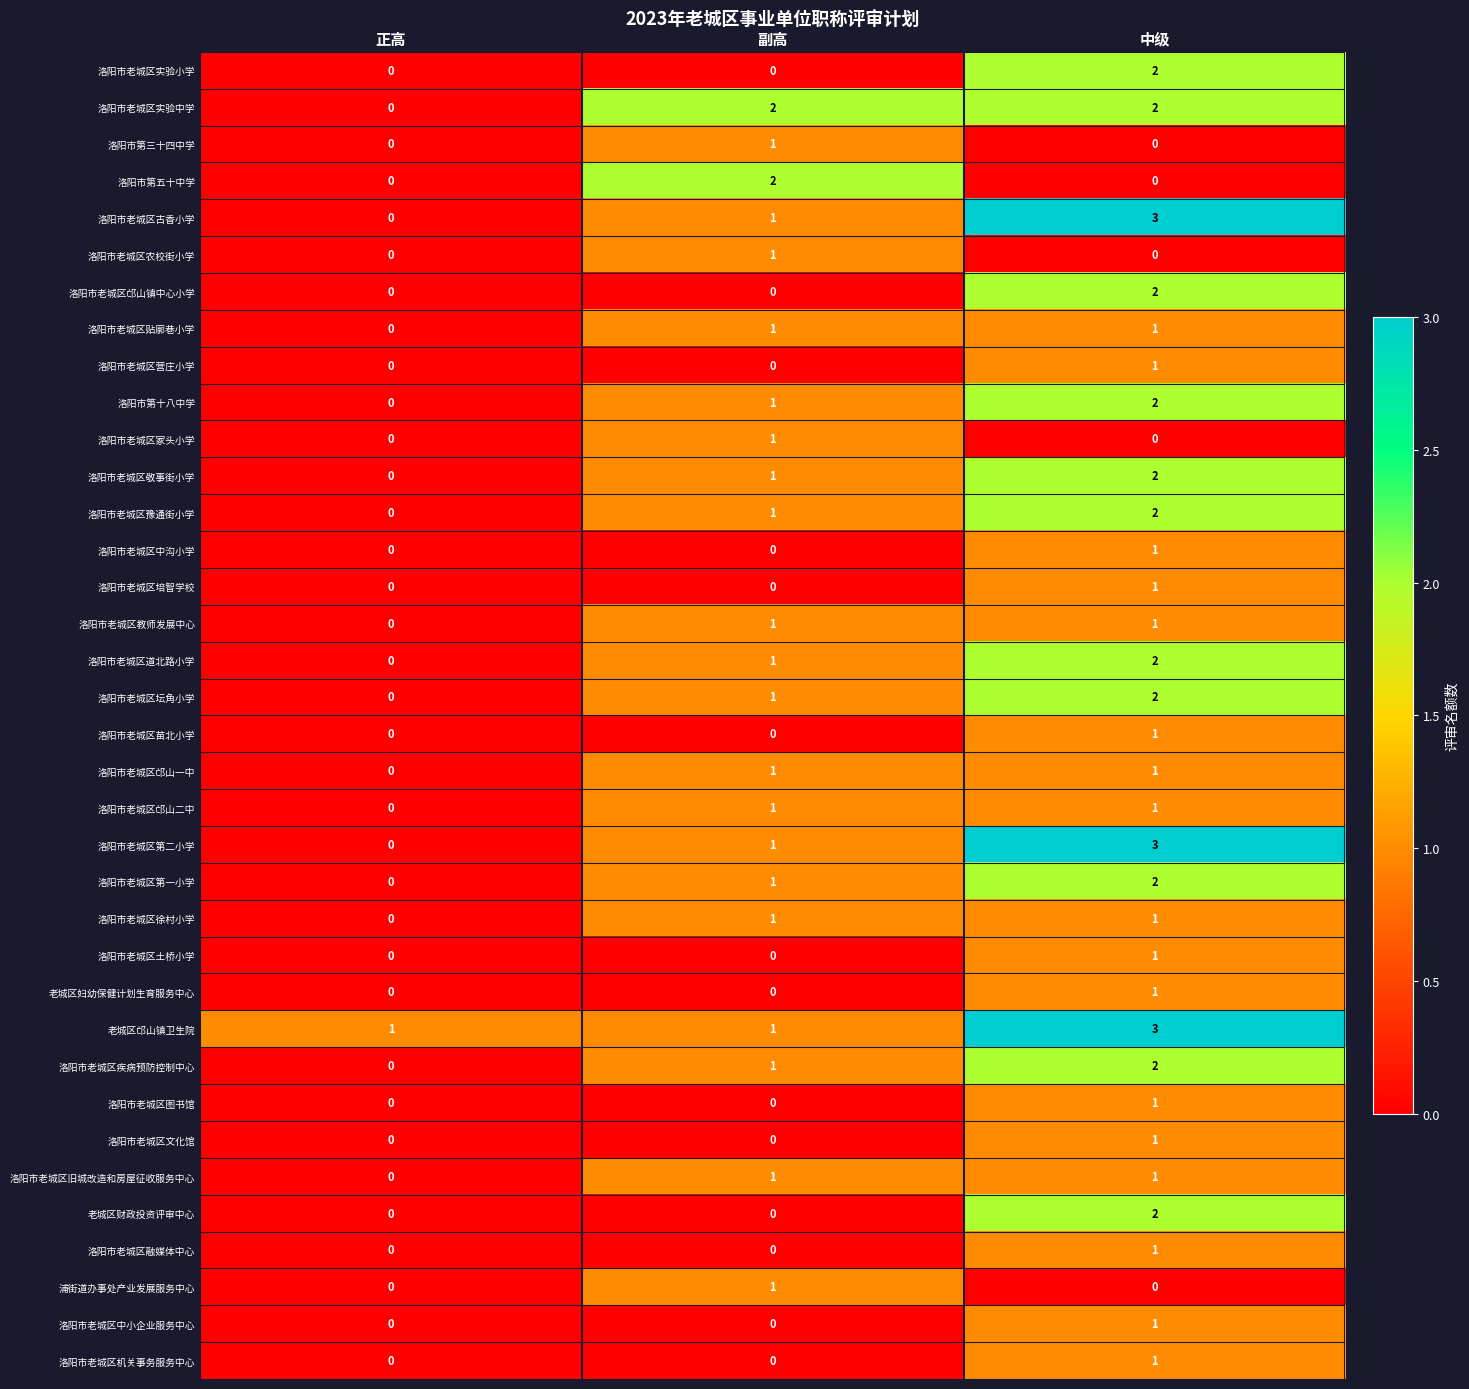

The 洛阳市老城区第一小学 series shows 1 at 副高. True or false?

True